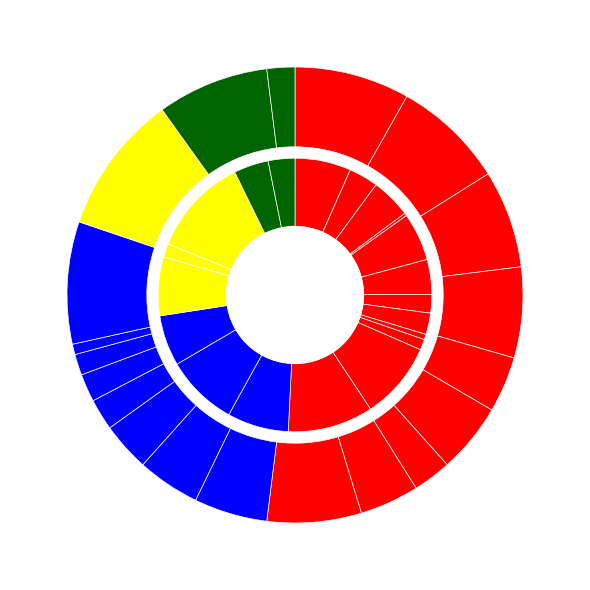

What is the largest slice in the pie chart?

18